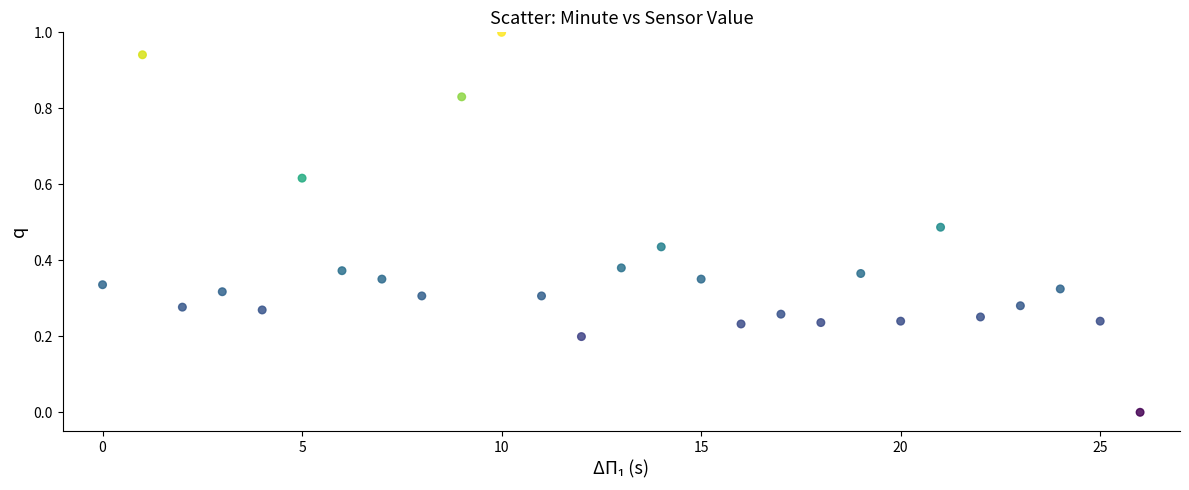

What is the range of Y values (max minus min)?

1.0